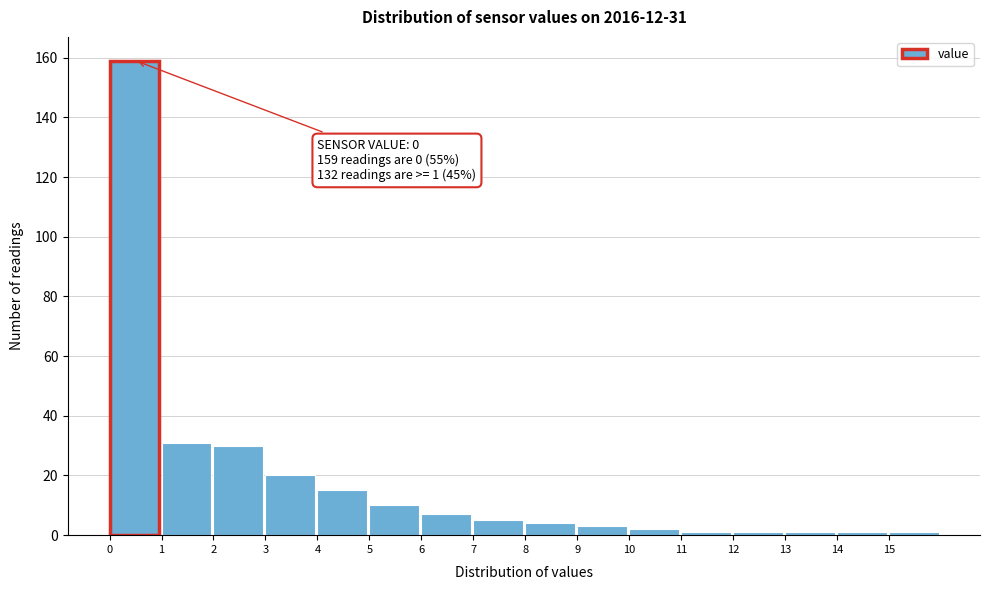

Over which range of the x-axis is the bar tallest?

0 to 1